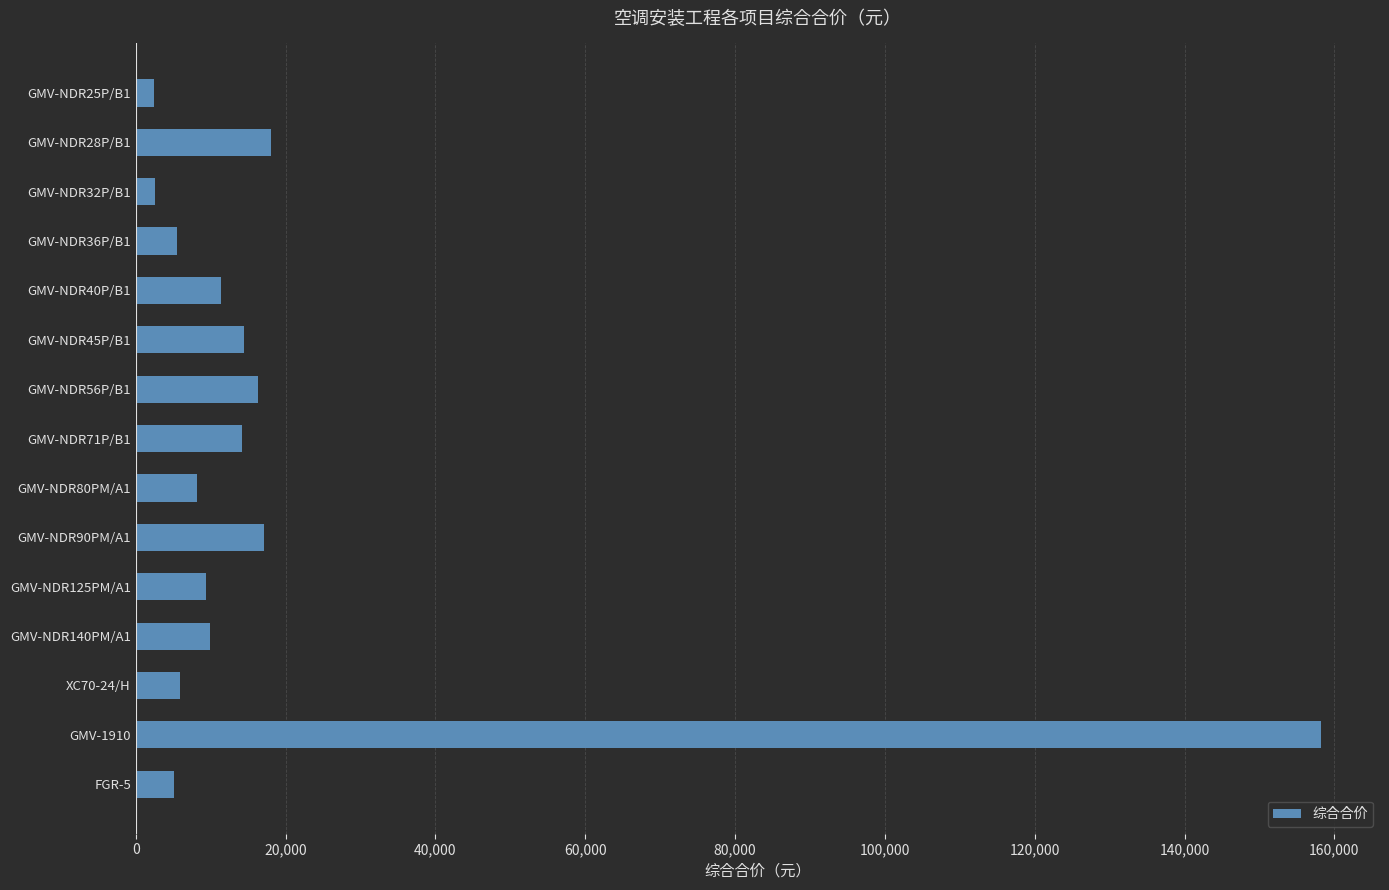

What is the value of the 4th bar from the top?

5486.2